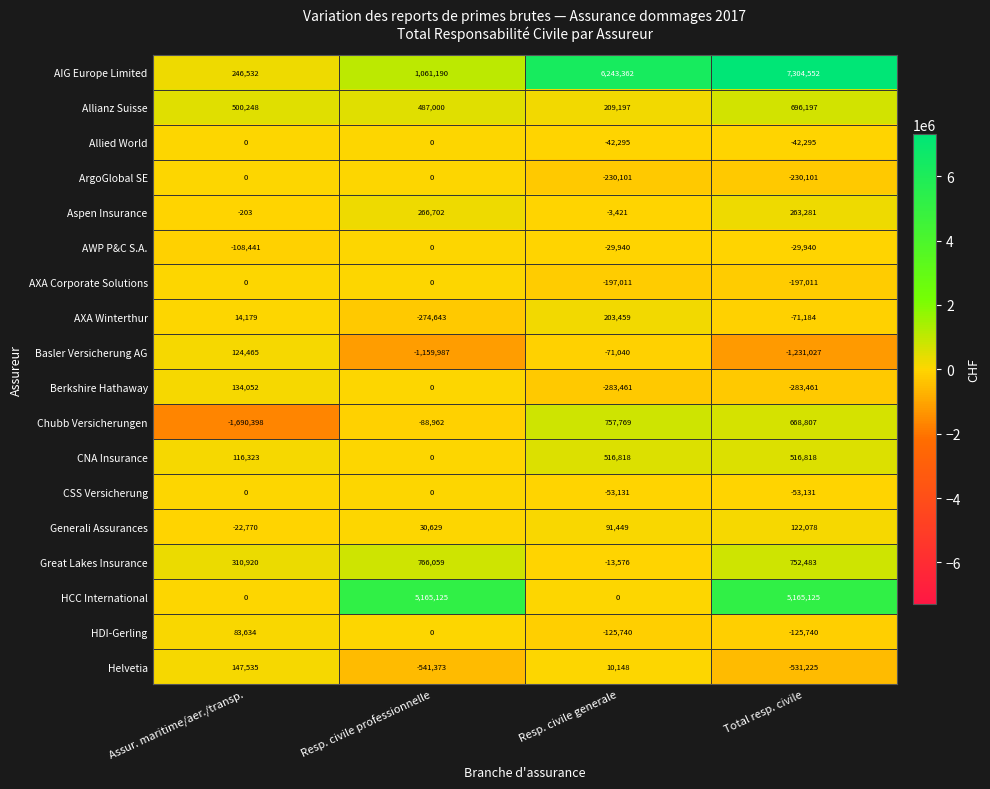

At which label does Basler Versicherung AG first exceed -71040?

Assur. maritime/aer./transp.